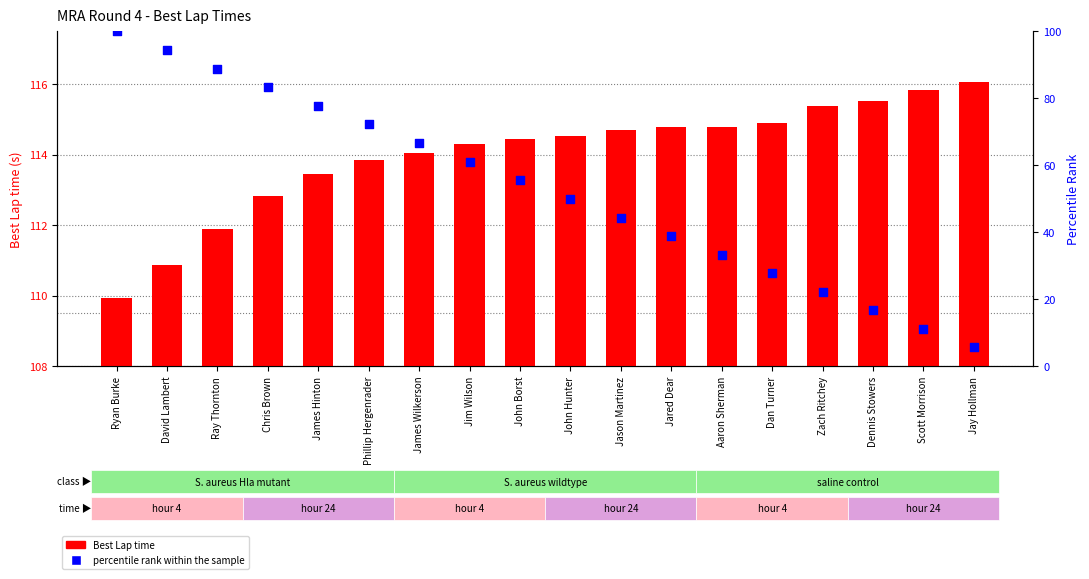

Is the value of percentile rank within the sample at Phillip Hergenrader greater than the value of Best Lap time at Ryan Burke?

No